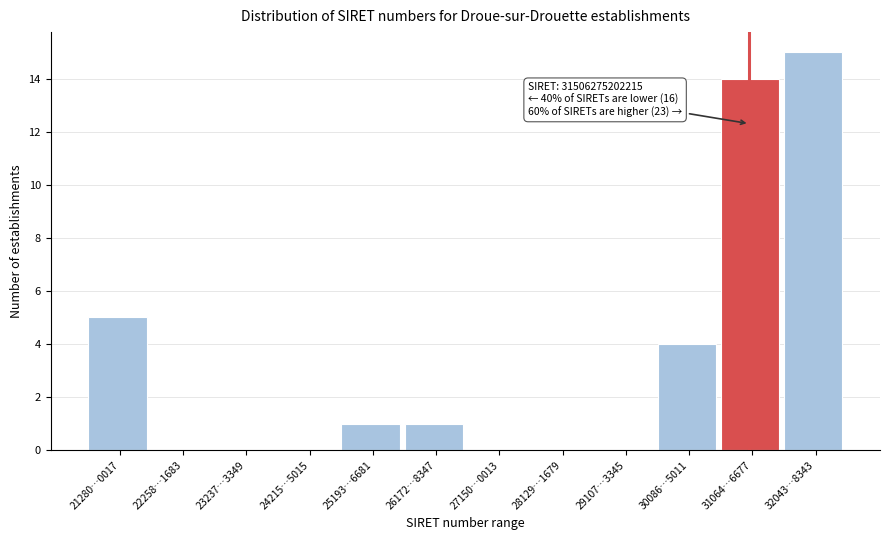

Reading left to right, what are all the values shown in this chart?

21280…0017=5	22258…1683=0	23237…3349=0	24215…5015=0	25193…6681=1	26172…8347=1	27150…0013=0	28129…1679=0	29107…3345=0	30086…5011=4	31064…6677=14	32043…8343=15